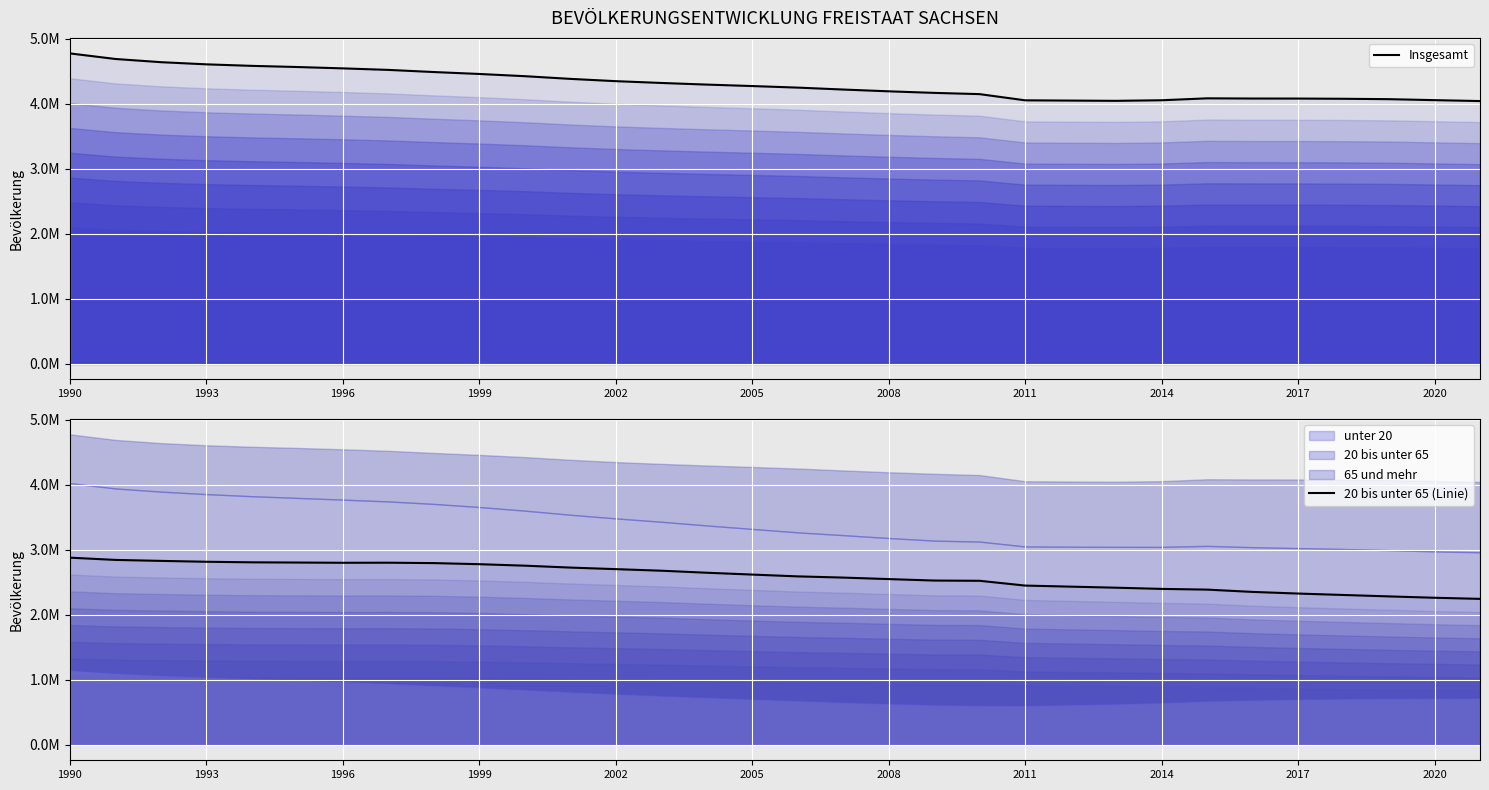

True or false: 20 bis unter 65 (Linie) has a value of 2646554 at 14.

True